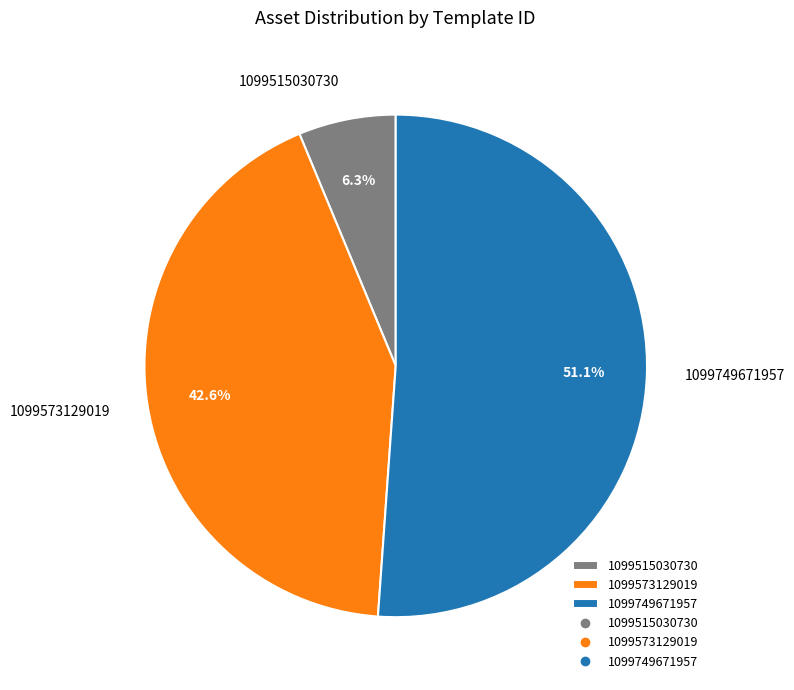

To the nearest percent, what is the average slice percentage?

33%